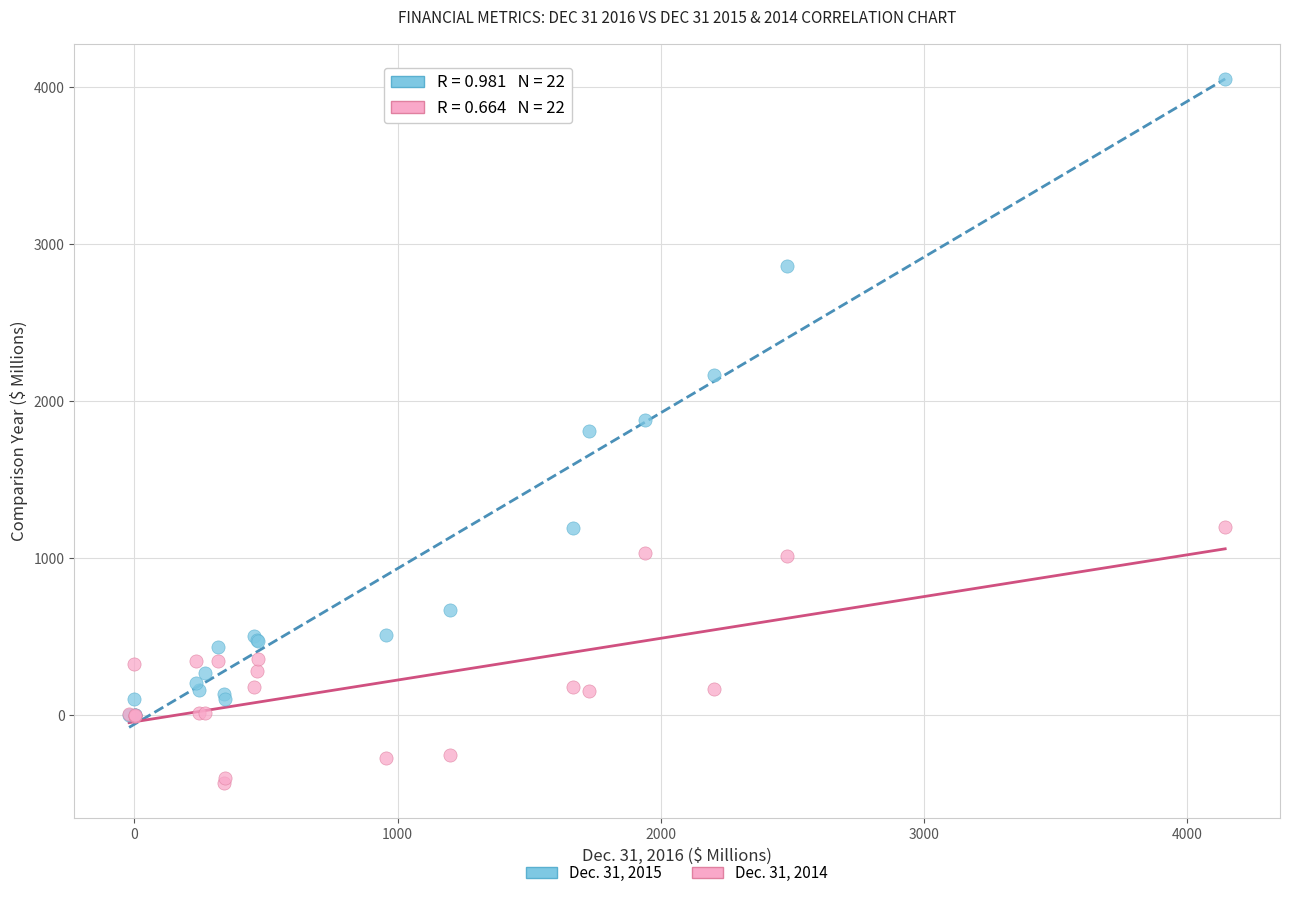

What are all the series names shown in the legend?

Dec. 31, 2015, Dec. 31, 2014